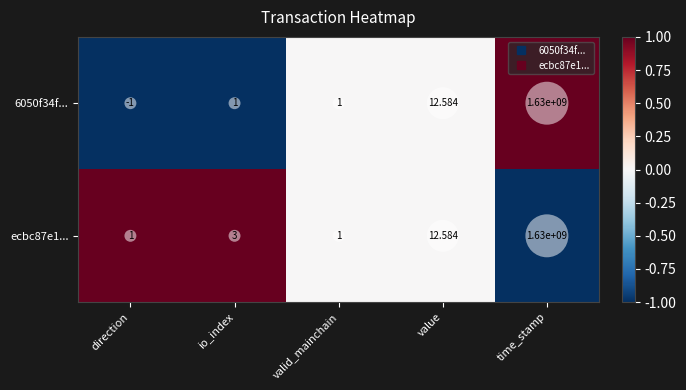

Where is ecbc87e1... nearest to the value 815000000?

value